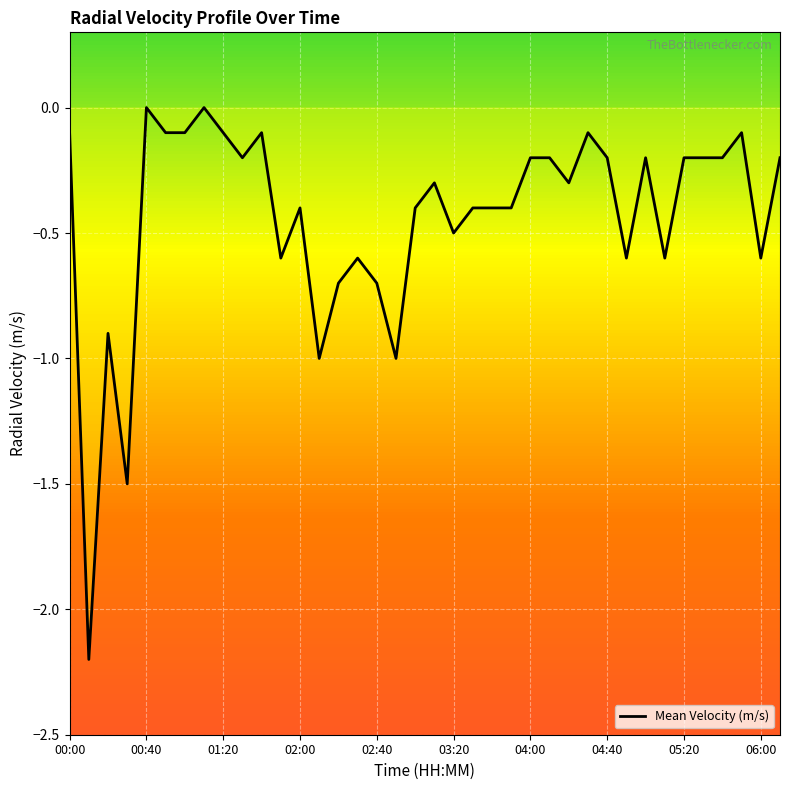

What is the difference between the values at 00:00 and 02:00?

0.3